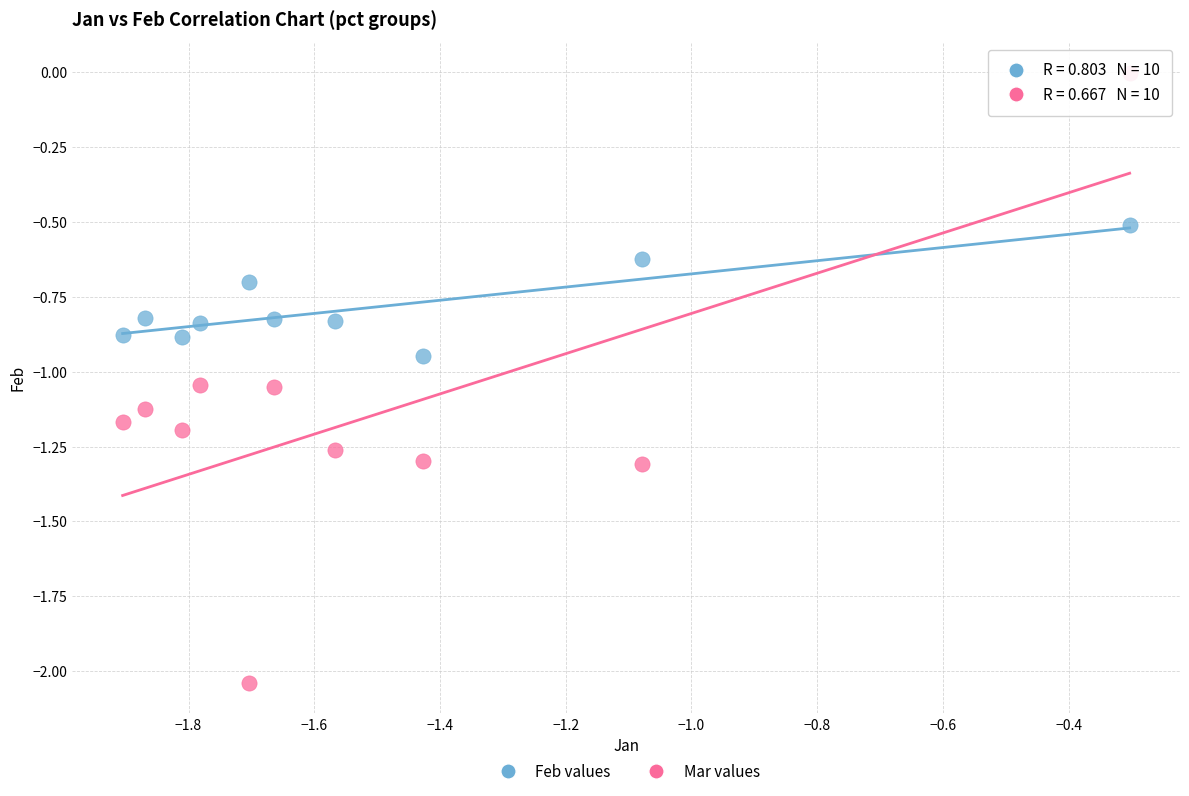

What are all the series names shown in the legend?

Feb values, Mar values